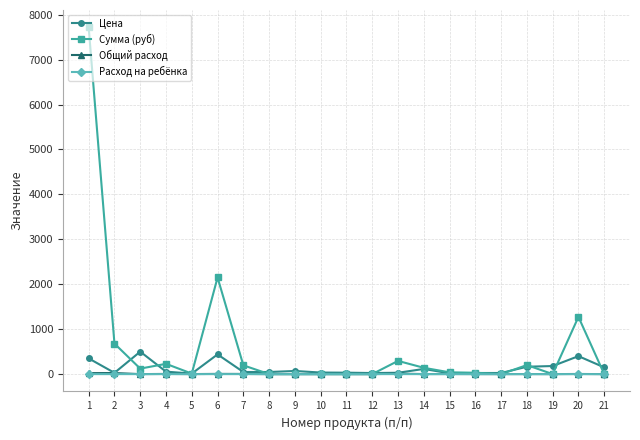

Is it true that Расход на ребёнка equals 0.0 at 18?

True